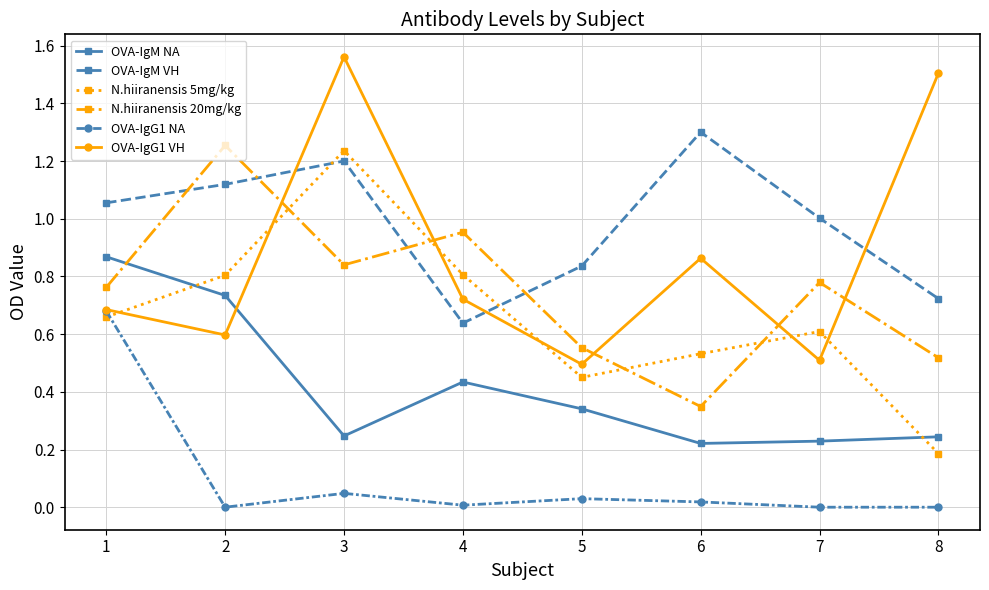

In OVA-IgM VH, how many points are lower than both neighbors (excluding endpoints)?

1